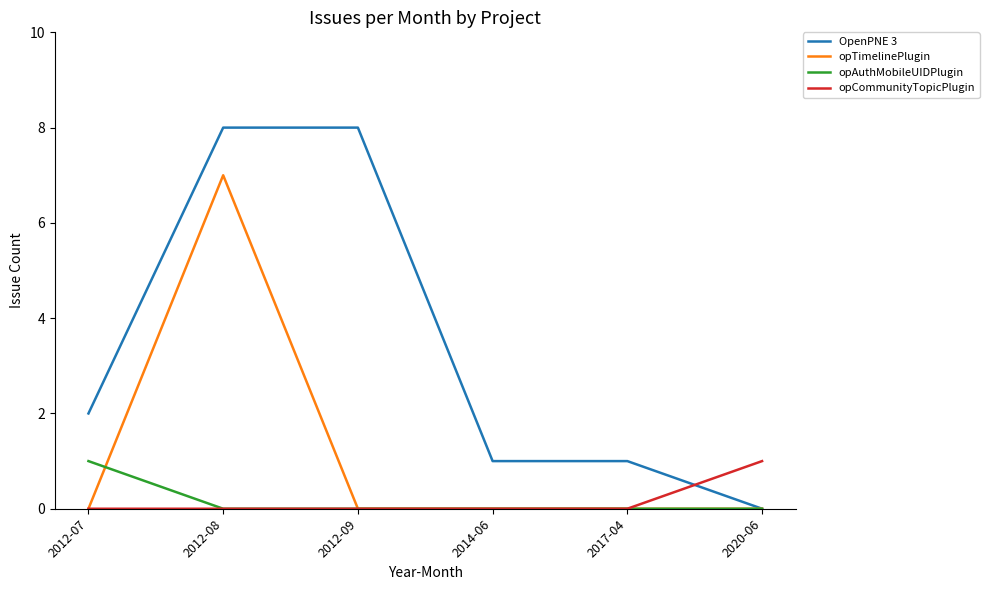

What position from the right is 2014-06?

3